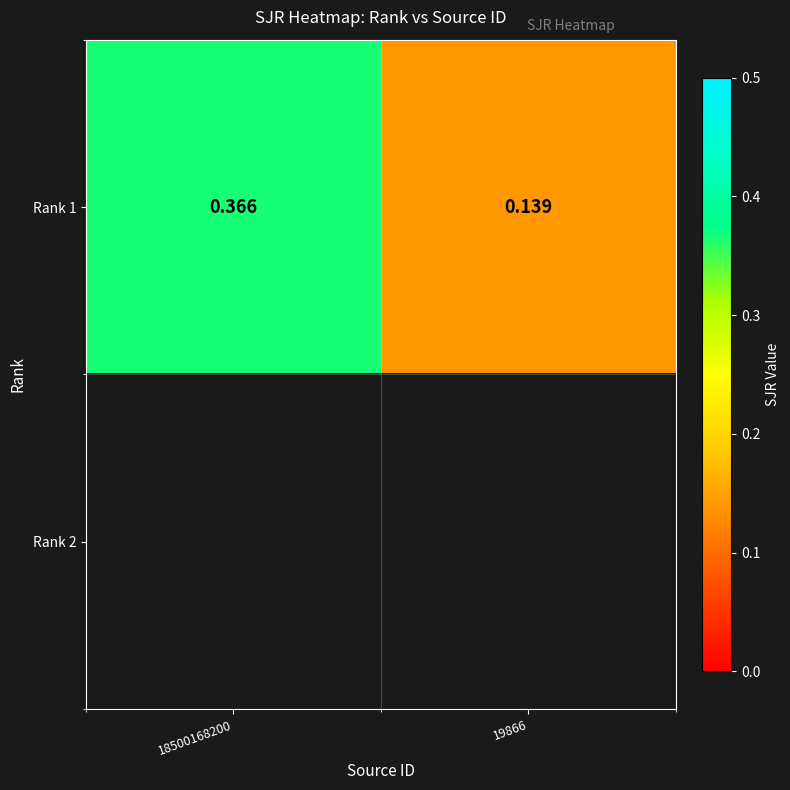

Which category has the highest value across all series?

18500168200